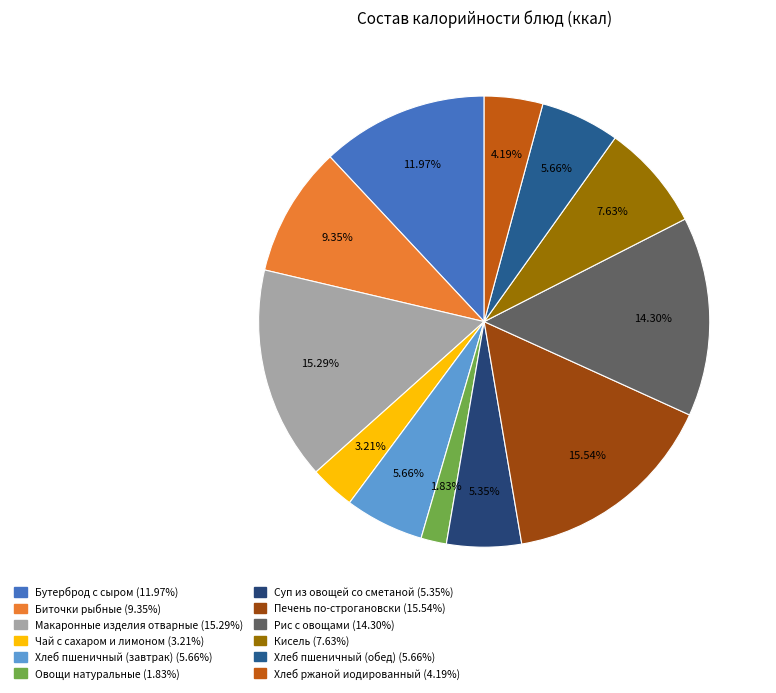

To the nearest percent, what portion does Бутерброд с сыром represent?

12%